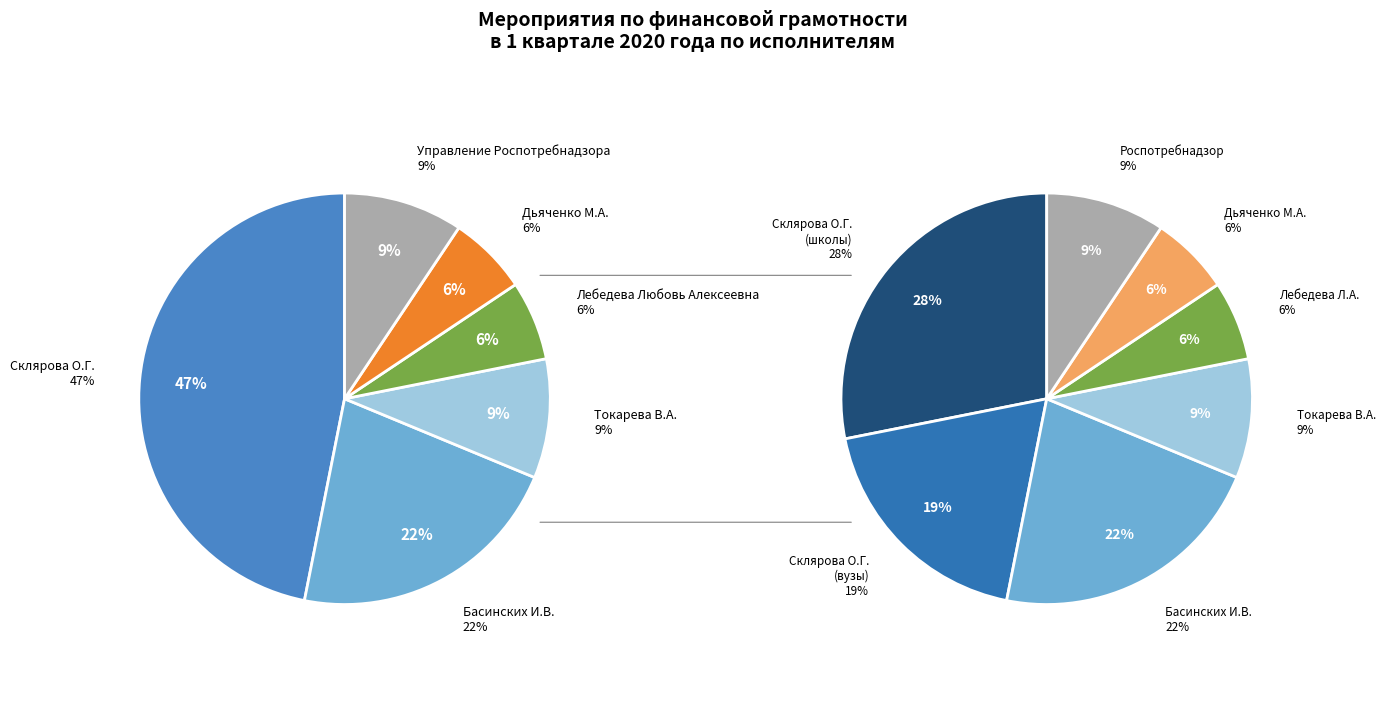

To the nearest percent, what percentage of the pie is Дьяченко М.А.?

6%